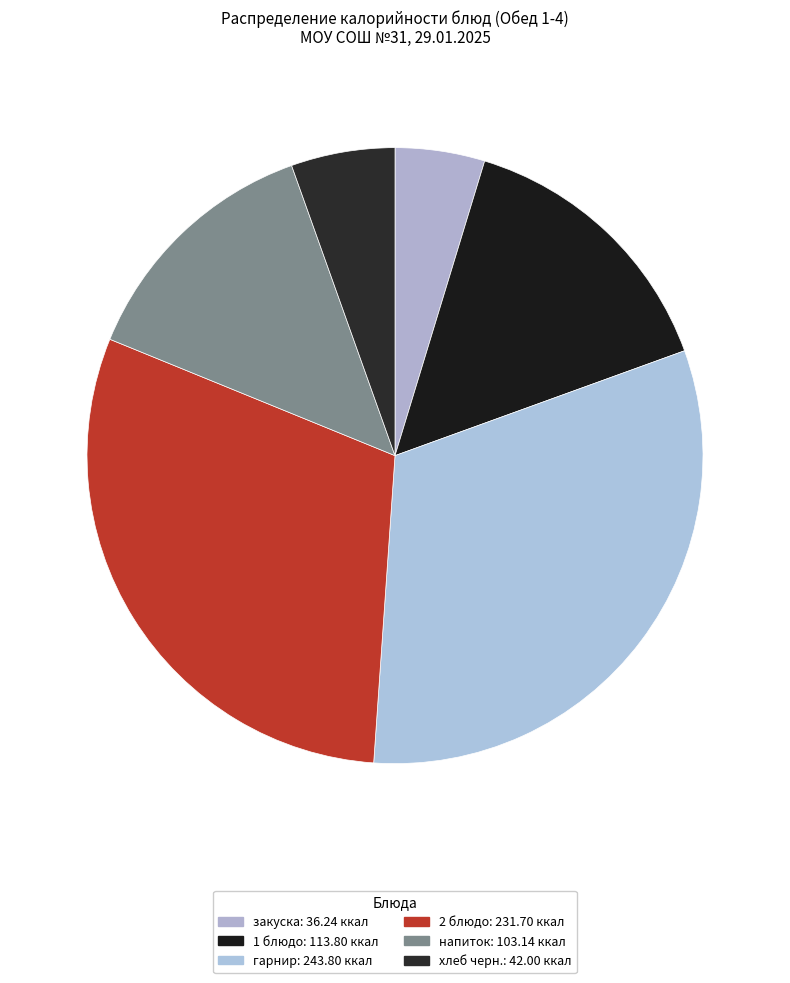

Is it true that напиток is 13% of the pie?

True